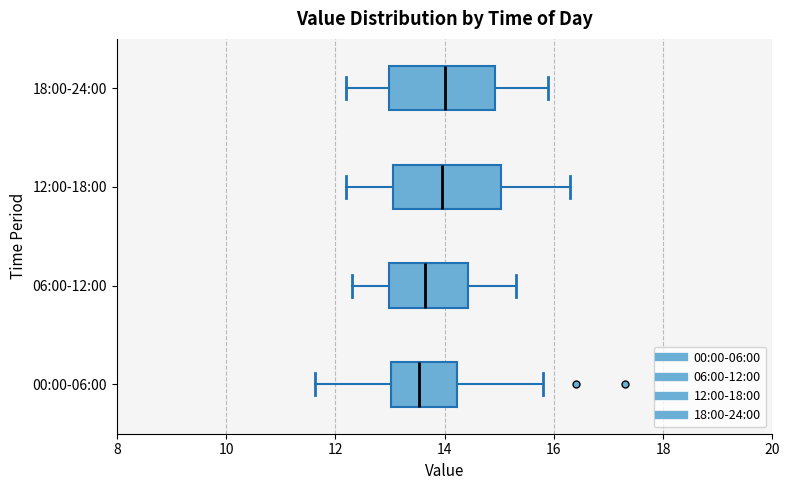

Reading bottom to top, read every box against the x-axis: the position of its median line, the range the box covers, and the ends of its whiskers. The values are not printed on the chart, so give them approximately, as read against the axis.

00:00-06:00: median 13.6, box 13.0 to 14.2, whiskers 11.6 to 15.8
06:00-12:00: median 13.6, box 13.0 to 14.4, whiskers 12.4 to 15.4
12:00-18:00: median 14.0, box 13.0 to 15.0, whiskers 12.2 to 16.4
18:00-24:00: median 14.0, box 13.0 to 15.0, whiskers 12.2 to 16.0